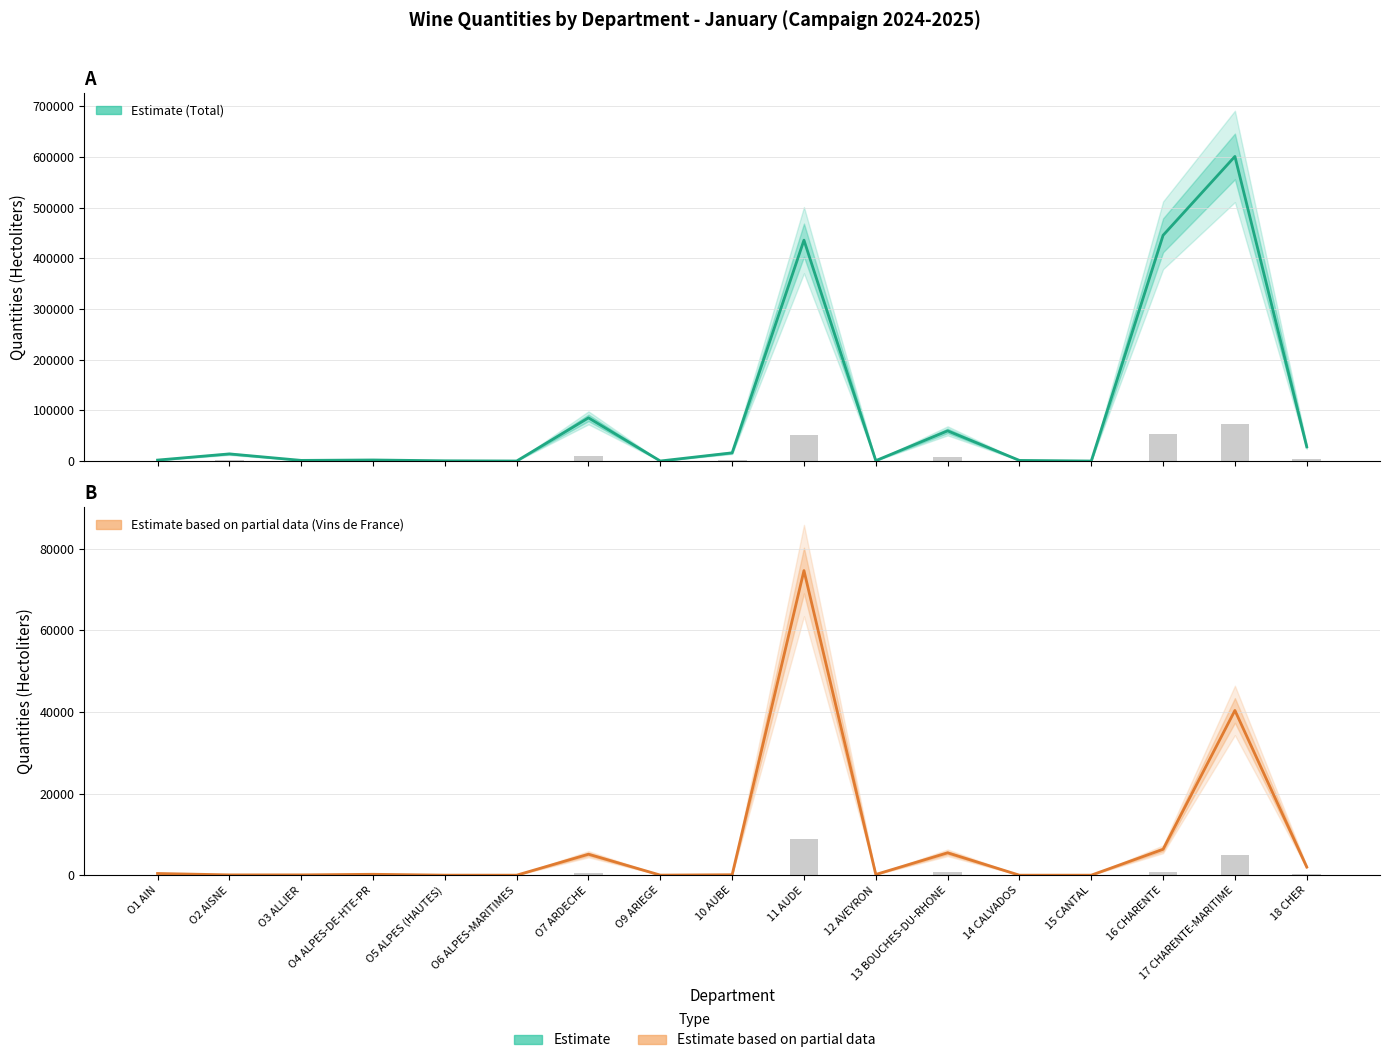

At how many categories does at least one series exceed 114654?

3